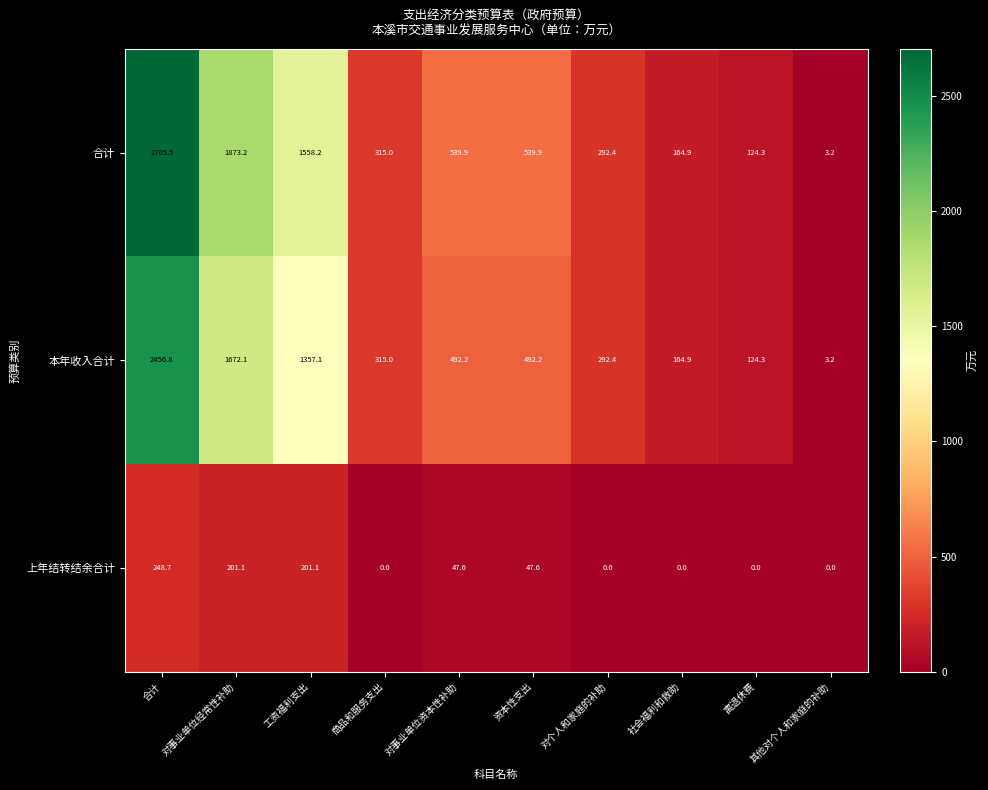

Count the number of data series in this chart.

3